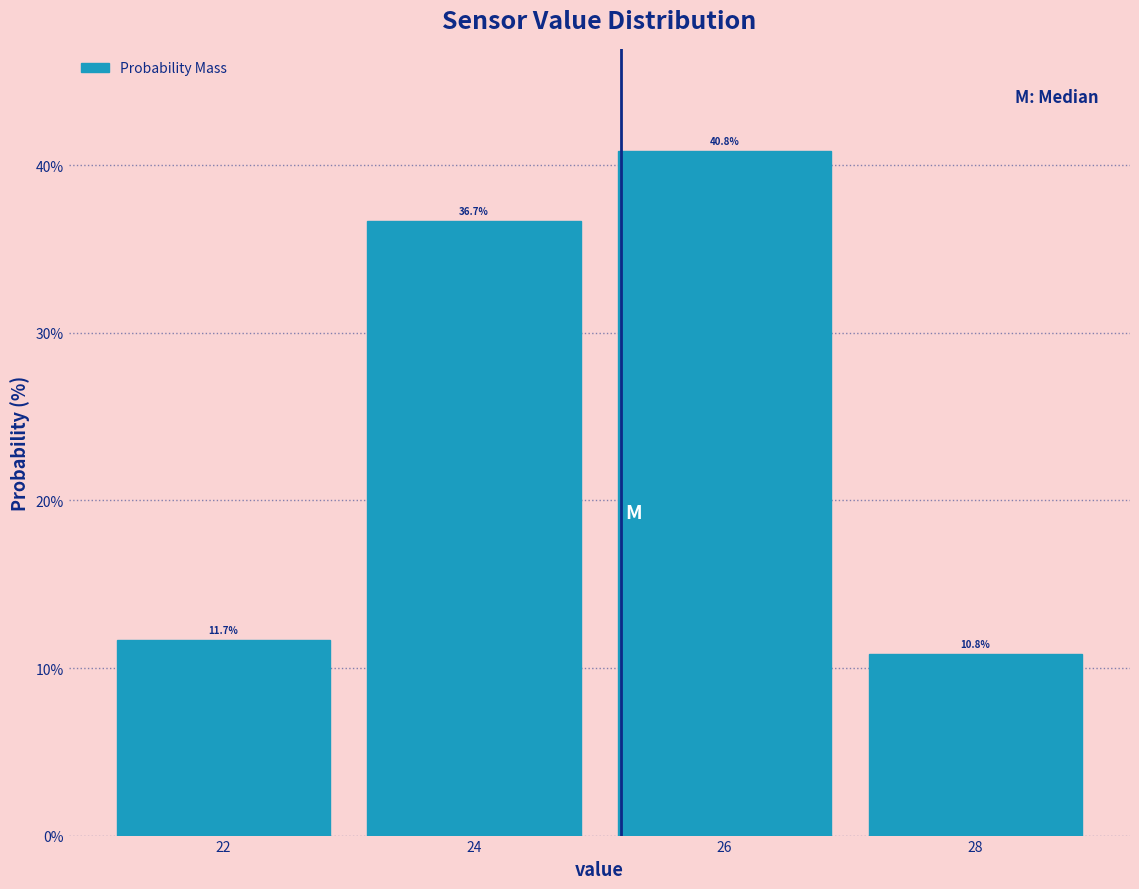

Reading left to right, transcribe this chart: for each bar, give the range it covers on the x-axis and its height.

21 to 23: 11.7
23 to 25: 36.7
25 to 27: 40.8
27 to 29: 10.8